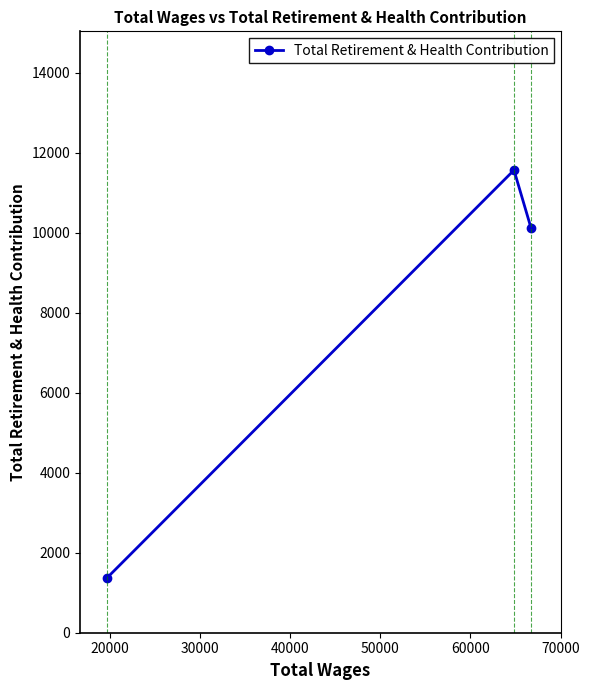

What is the difference between the second highest and minimum values?

8763